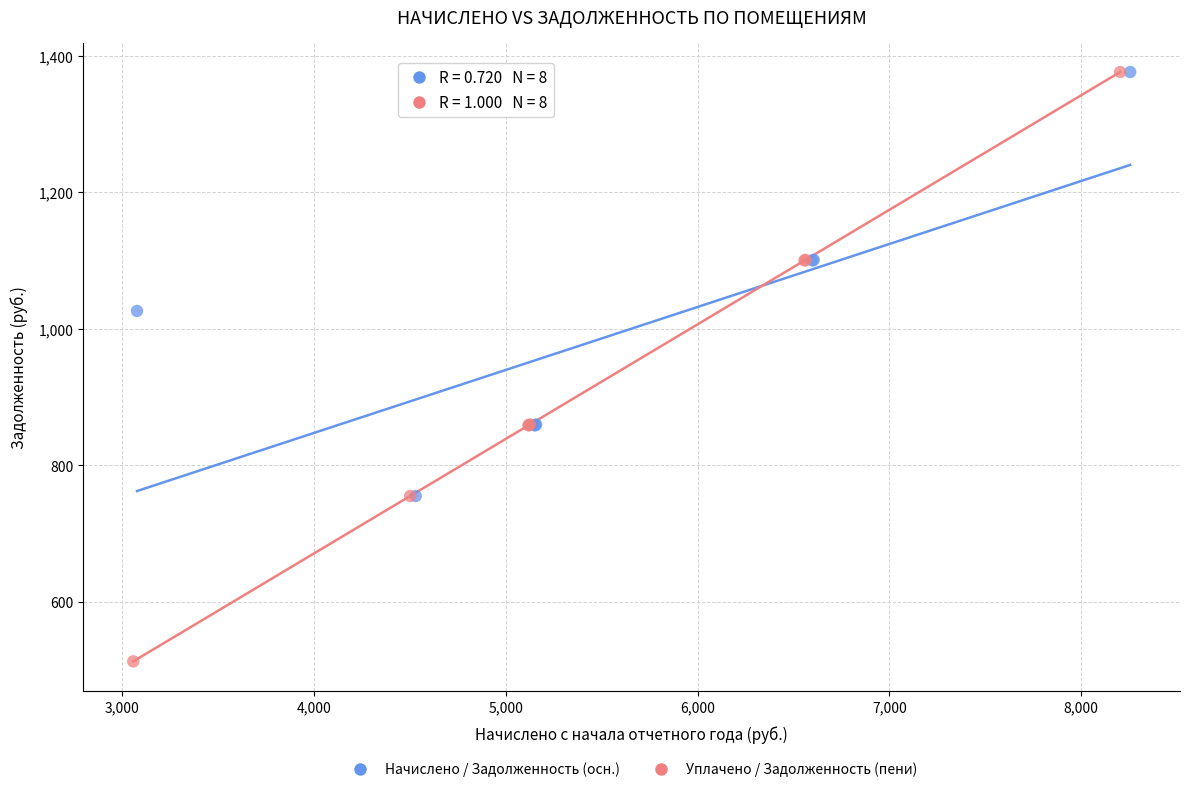

Which series has the widest spread of Y values?

Уплачено / Задолженность (пени)